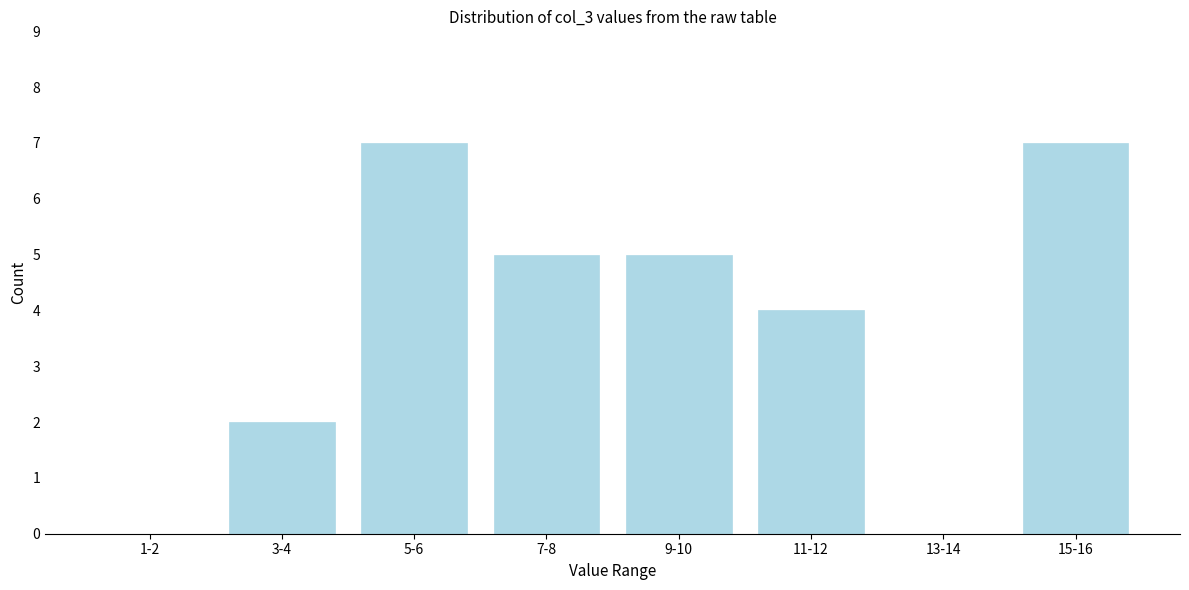

Reading left to right, list all the values displayed in this chart.

1-2=0	3-4=2	5-6=7	7-8=5	9-10=5	11-12=4	13-14=0	15-16=7